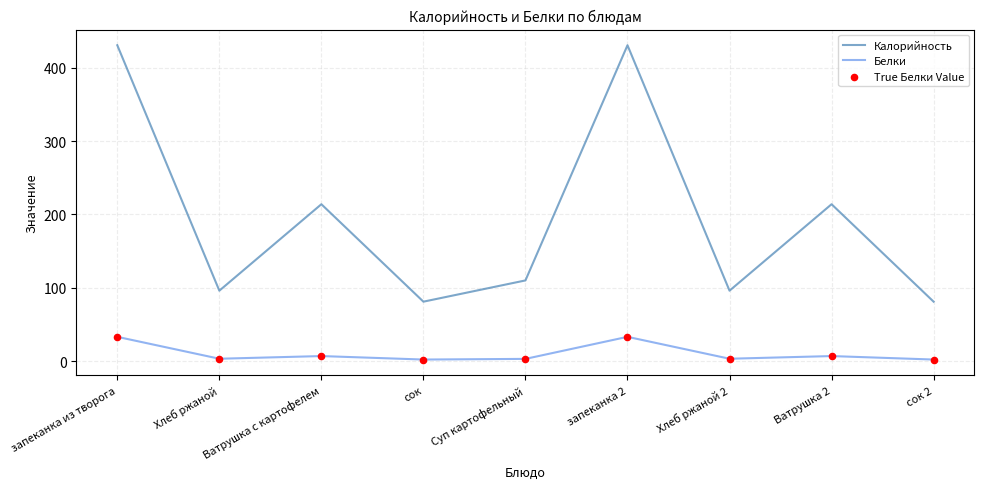

Which series has the largest total across all categories?

Калорийность